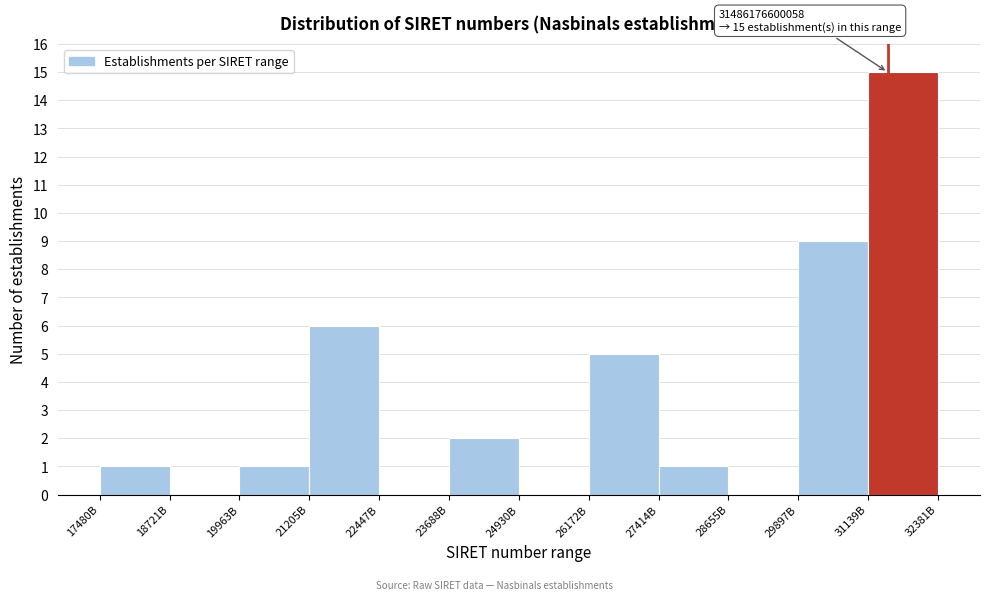

Reading left to right, what are all the values shown in this chart?

17480B=1	18721B=0	19963B=1	21205B=6	22447B=0	23688B=2	24930B=0	26172B=5	27414B=1	28655B=0	29897B=9	31139B=15